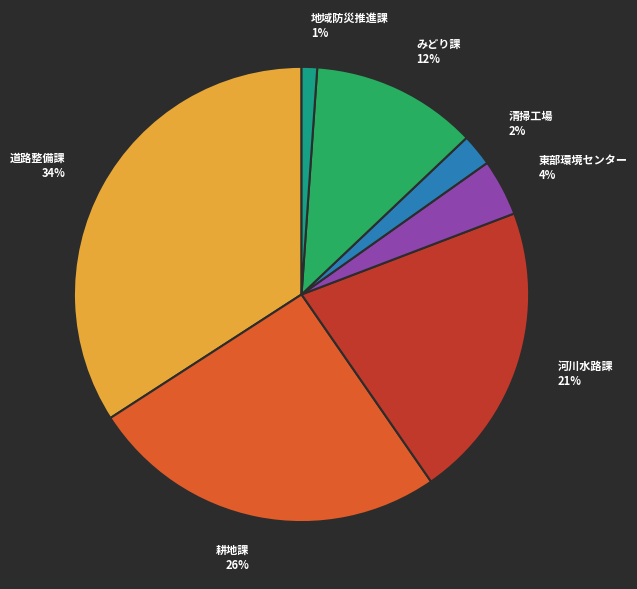

Which category has the smallest portion of the pie?

地域防災推進課